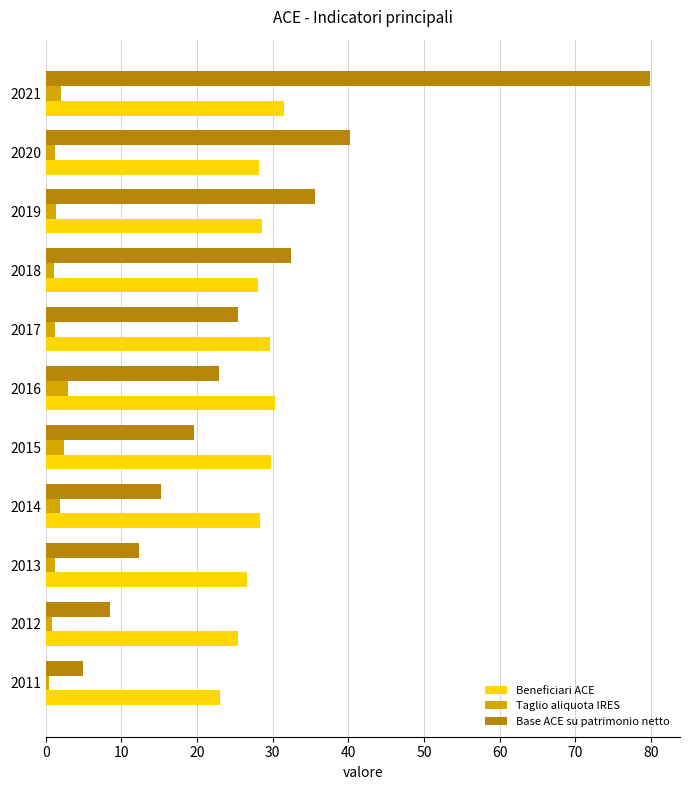

What is the average value of the Taglio aliquota IRES series?

1.5